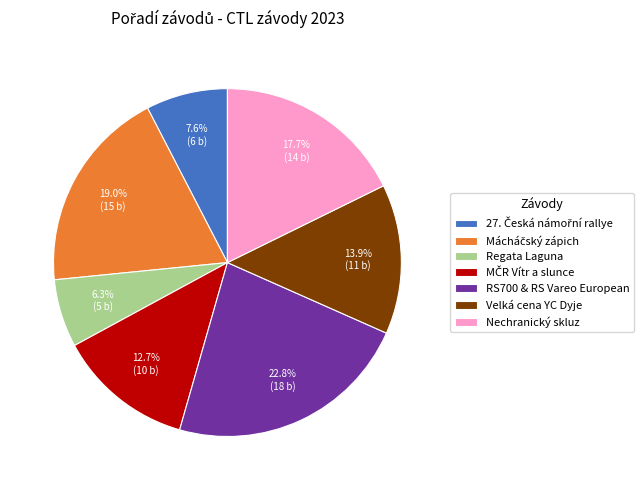

How many slices are in this pie chart?

7